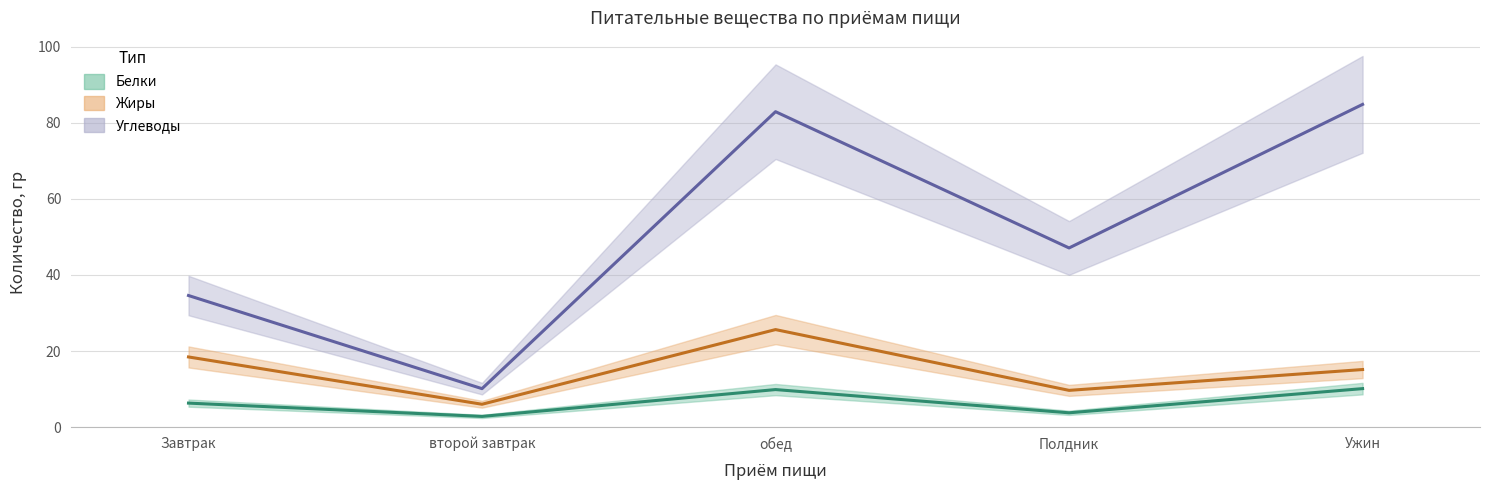

In Белки, how many points are higher than both neighbors (excluding endpoints)?

1